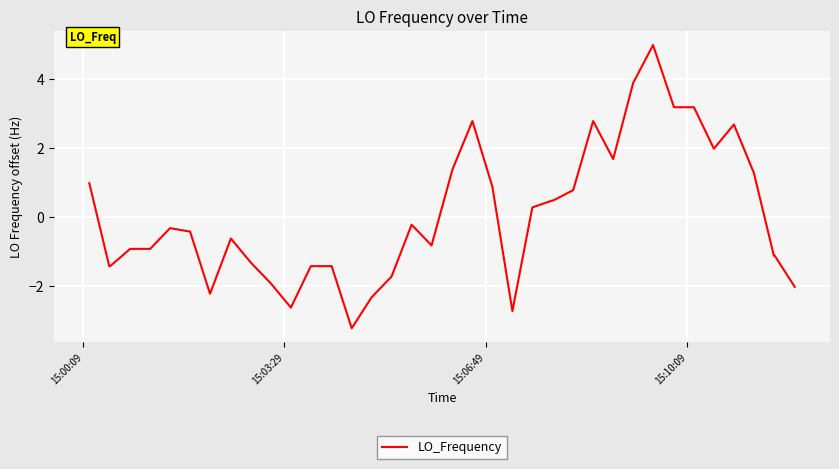

What is the difference between the maximum and minimum values?

8.2